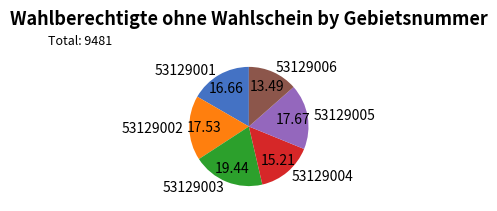

Does any single category account for the majority?

No